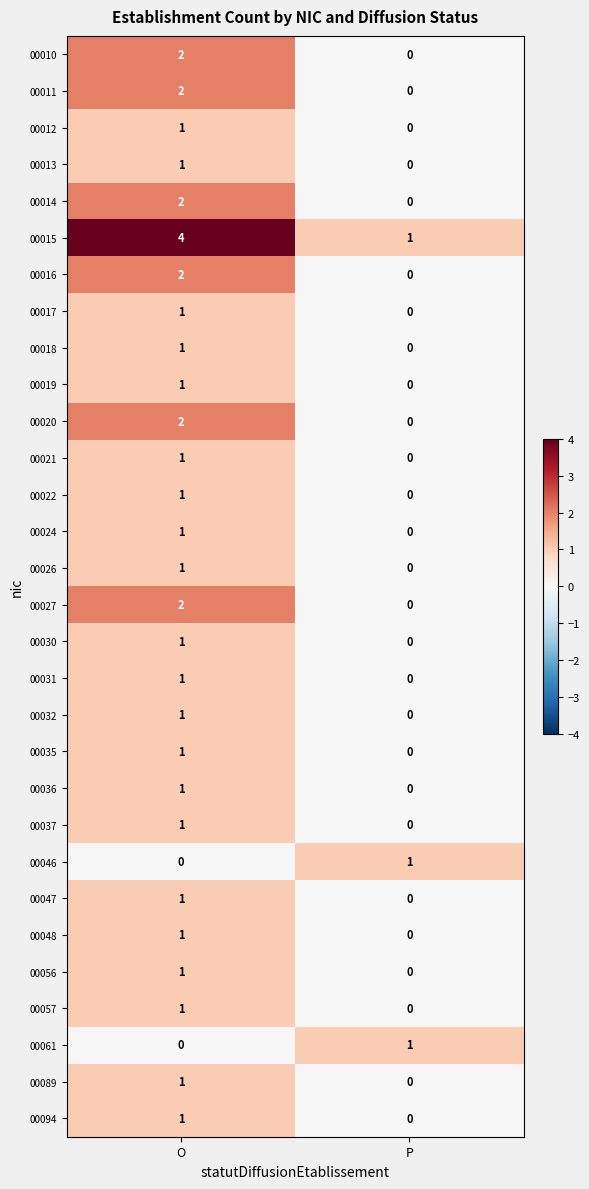

At which category does the chart reach its peak across all series?

O